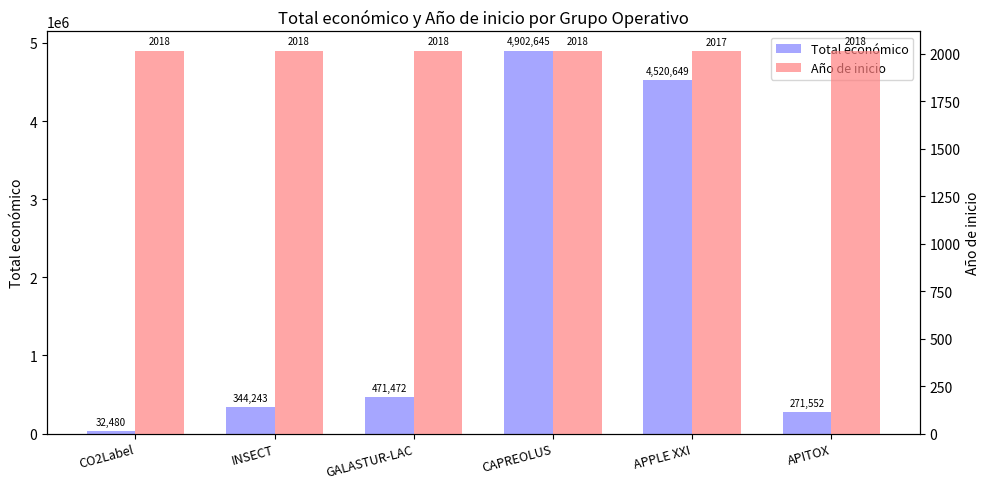

Reading left to right, list all the values displayed in this chart.

Total económico: CO2Label=32480	INSECT=344243	GALASTUR-LAC=471472	CAPREOLUS=4902645	APPLE XXI=4520649	APITOX=271552
Año de inicio: CO2Label=2018	INSECT=2018	GALASTUR-LAC=2018	CAPREOLUS=2018	APPLE XXI=2017	APITOX=2018